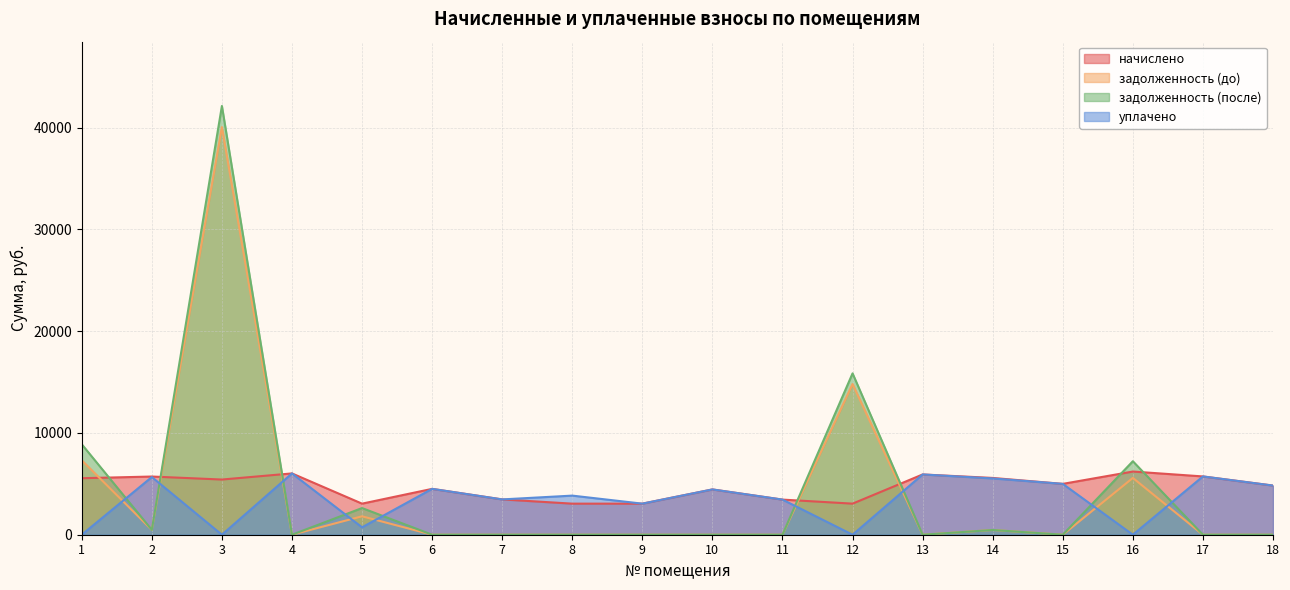

How many positive values does the задолженность (после) series have?

7